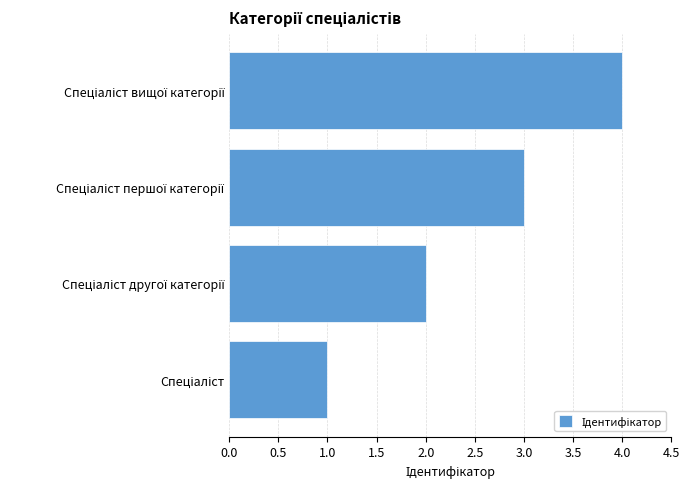

What is the greatest value displayed?

4